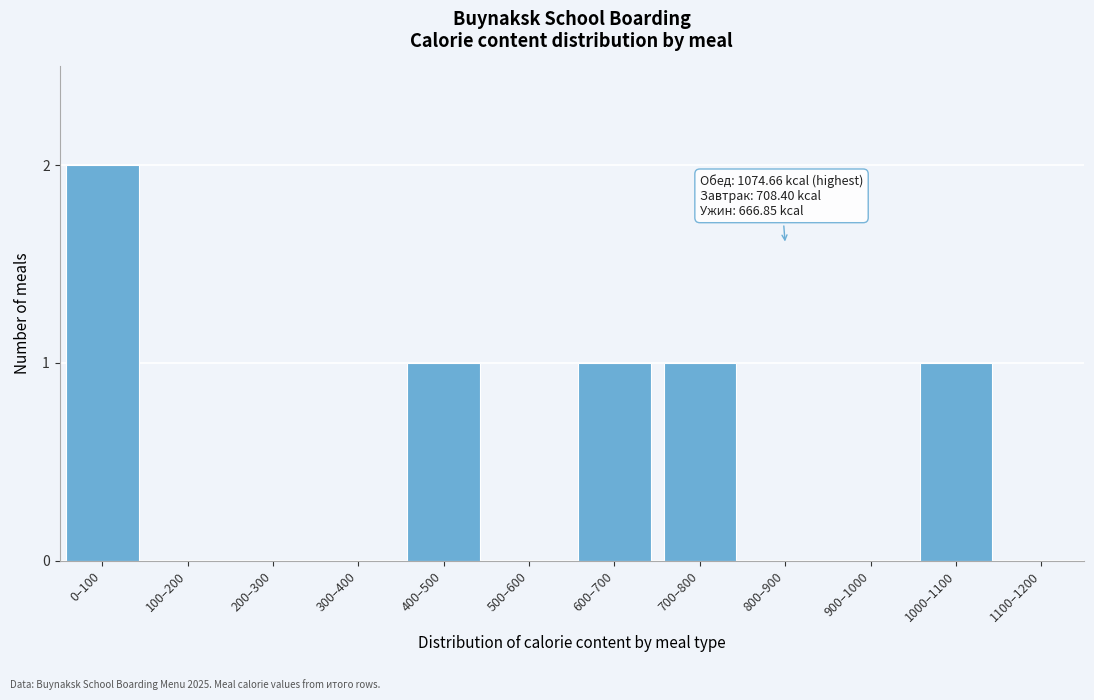

Reading right to left, transcribe all the data shown in this chart.

1100–1200=0	1000–1100=1	900–1000=0	800–900=0	700–800=1	600–700=1	500–600=0	400–500=1	300–400=0	200–300=0	100–200=0	0–100=2